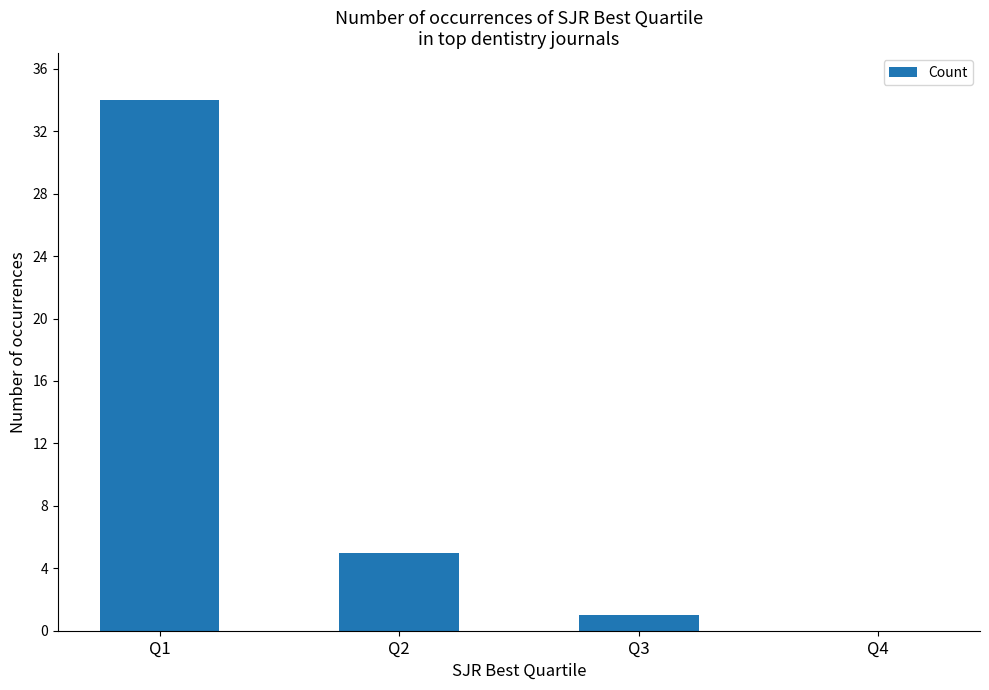

Between Q1 and Q3, which is larger?

Q1